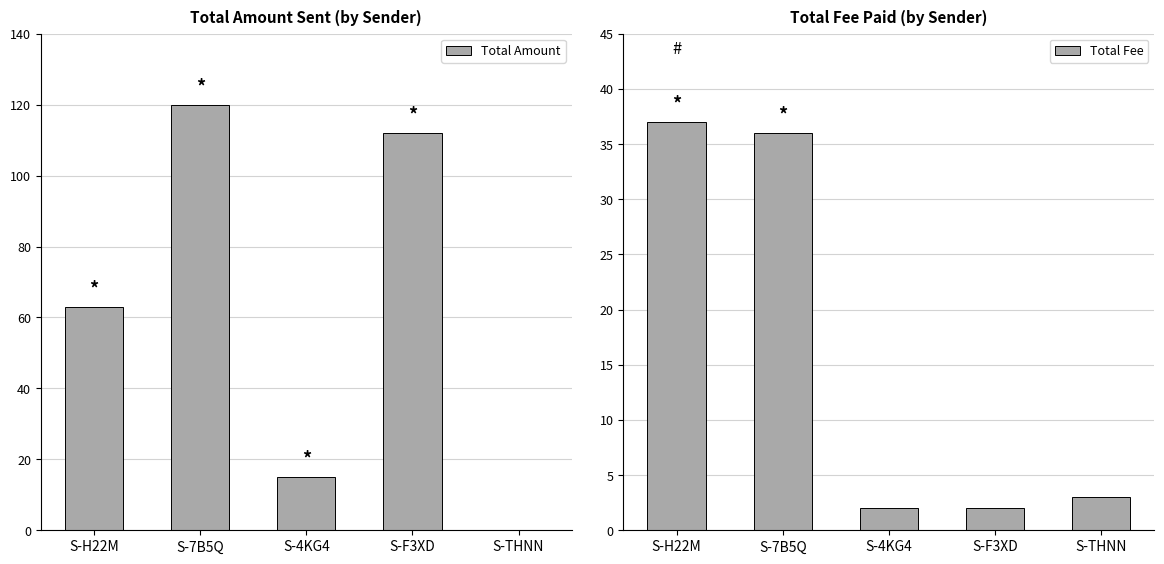

Which has a higher value, S-4KG4 or S-7B5Q?

S-7B5Q